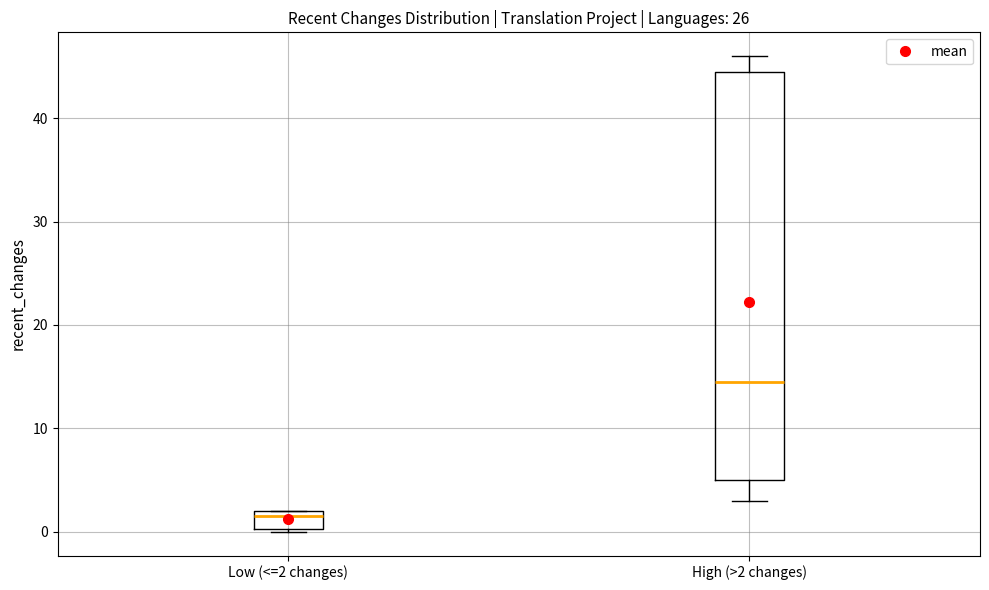

Comparing the boxes themselves (not the whiskers), which one is the tallest?

High (>2 changes)